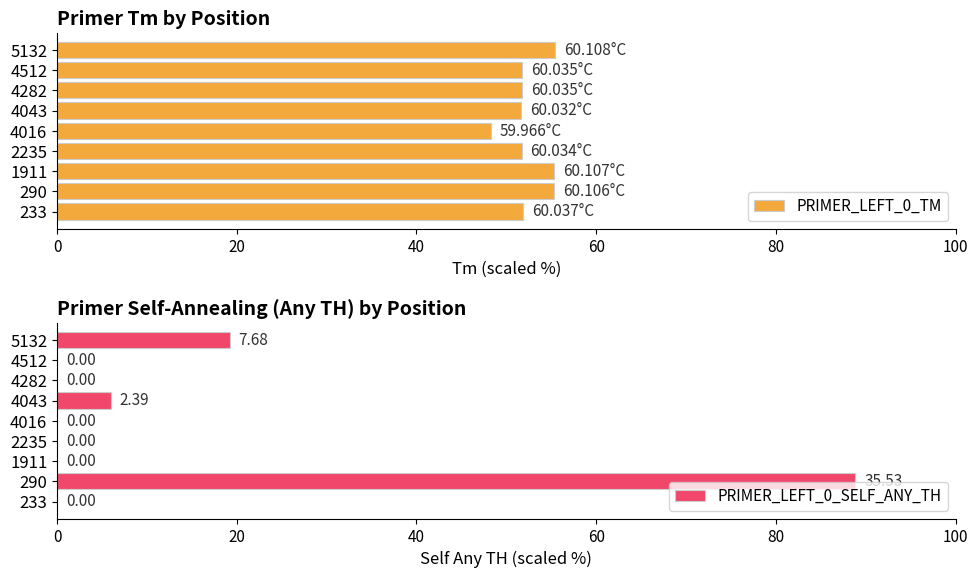

The PRIMER_LEFT_0_TM series shows 55.4 at 5132. True or false?

True